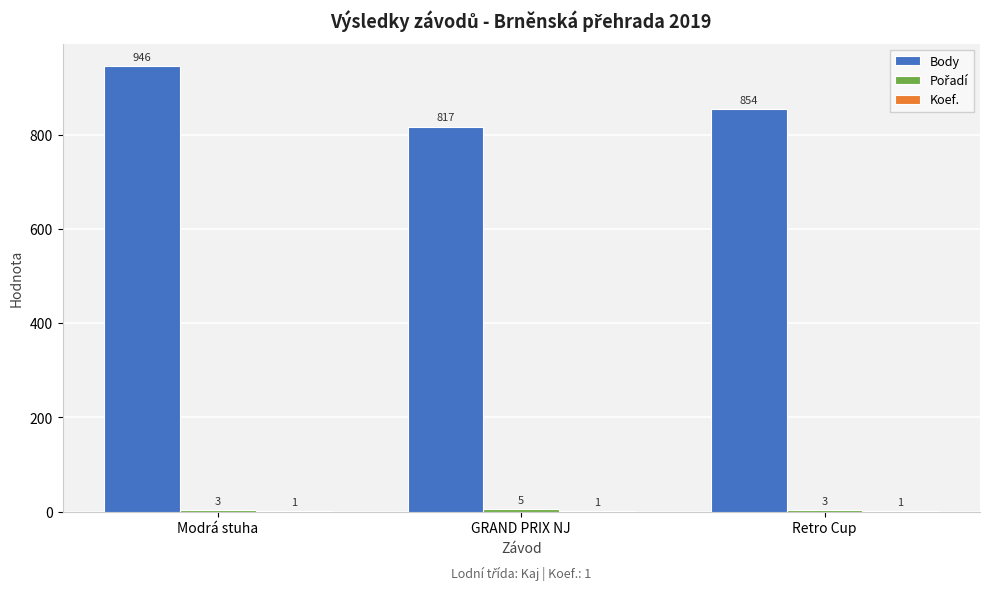

What is the total value across all series at GRAND PRIX NJ?

823